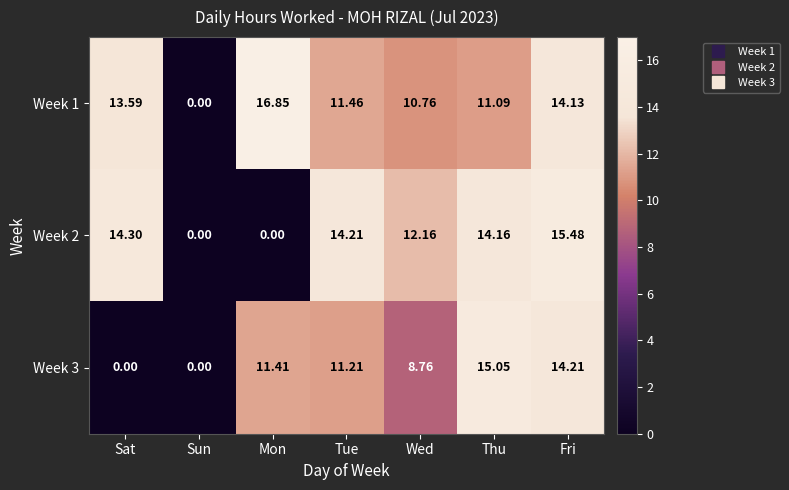

Which category has the highest value across all series?

Mon